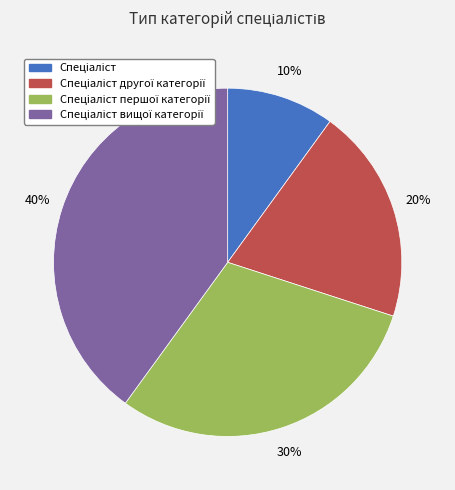

To the nearest percent, what is the average slice percentage?

25%